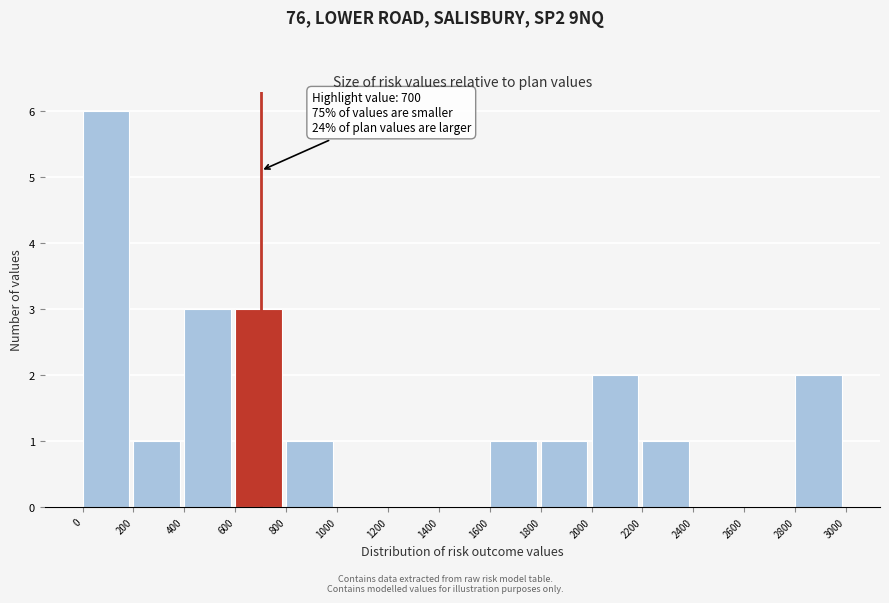

Over which range of the x-axis is the bar tallest?

0 to 200